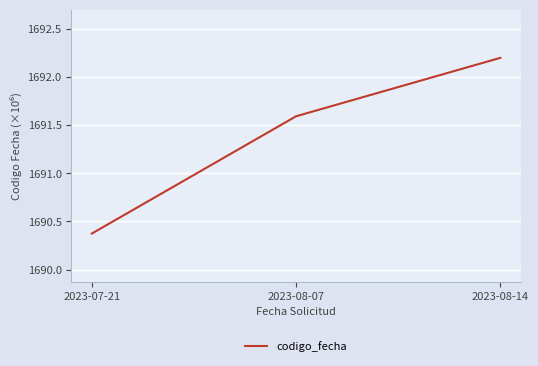

What is the change in value from 2023-07-21 to 2023-08-07?

+1.2